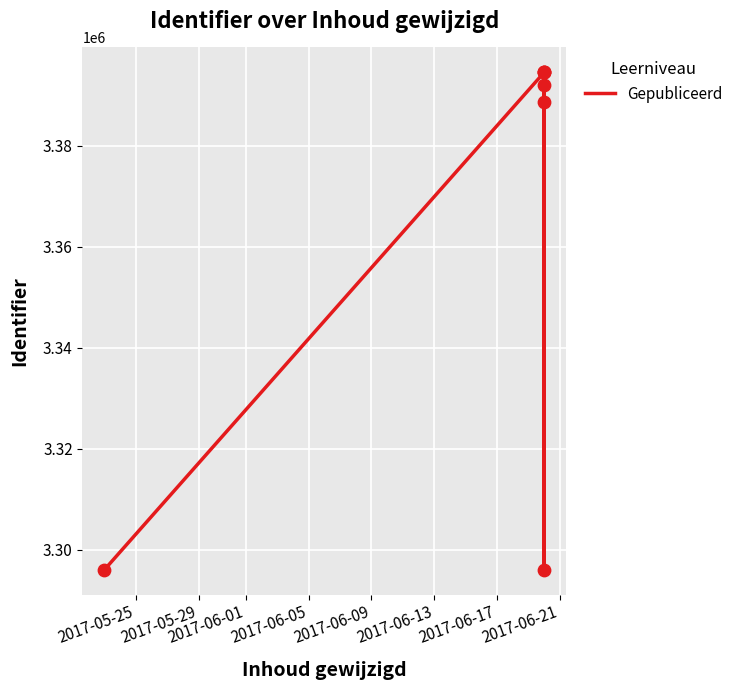

What is the ratio of the value at 2017-05-25 to the value at 2017-06-17?

1.0